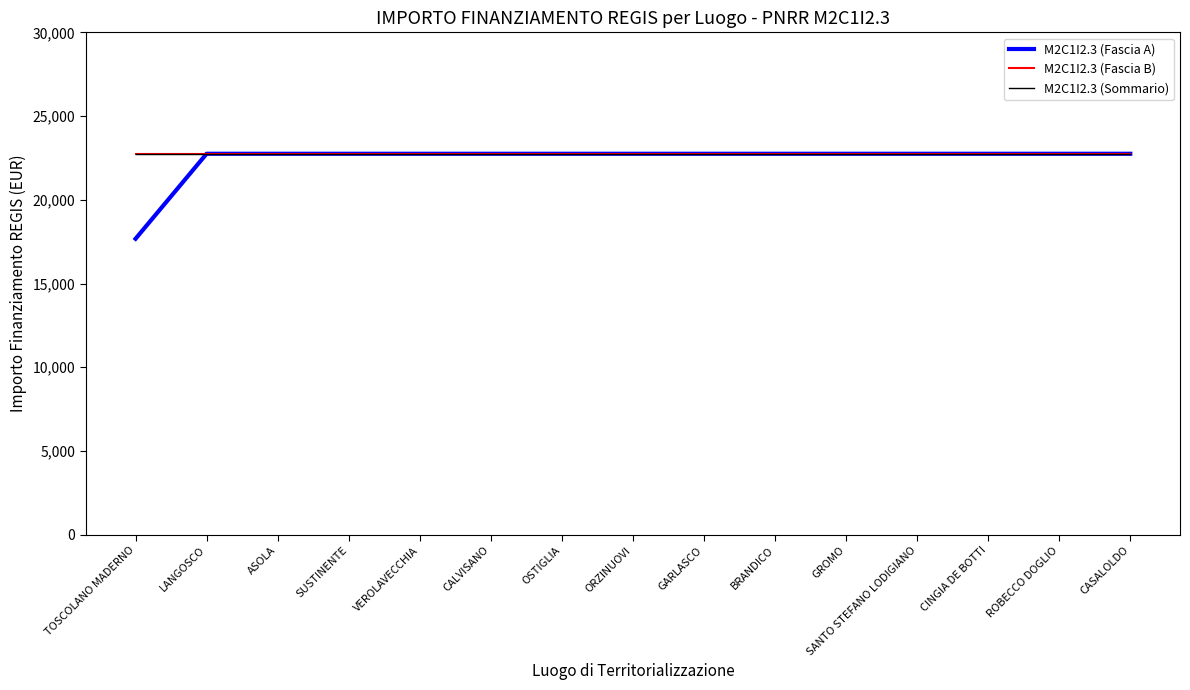

Rank the categories by M2C1I2.3 (Fascia A) value from highest to lowest.

LANGOSCO, ASOLA, SUSTINENTE, VEROLAVECCHIA, CALVISANO, OSTIGLIA, ORZINUOVI, GARLASCO, BRANDICO, GROMO, SANTO STEFANO LODIGIANO, CINGIA DE BOTTI, ROBECCO DOGLIO, CASALOLDO, TOSCOLANO MADERNO